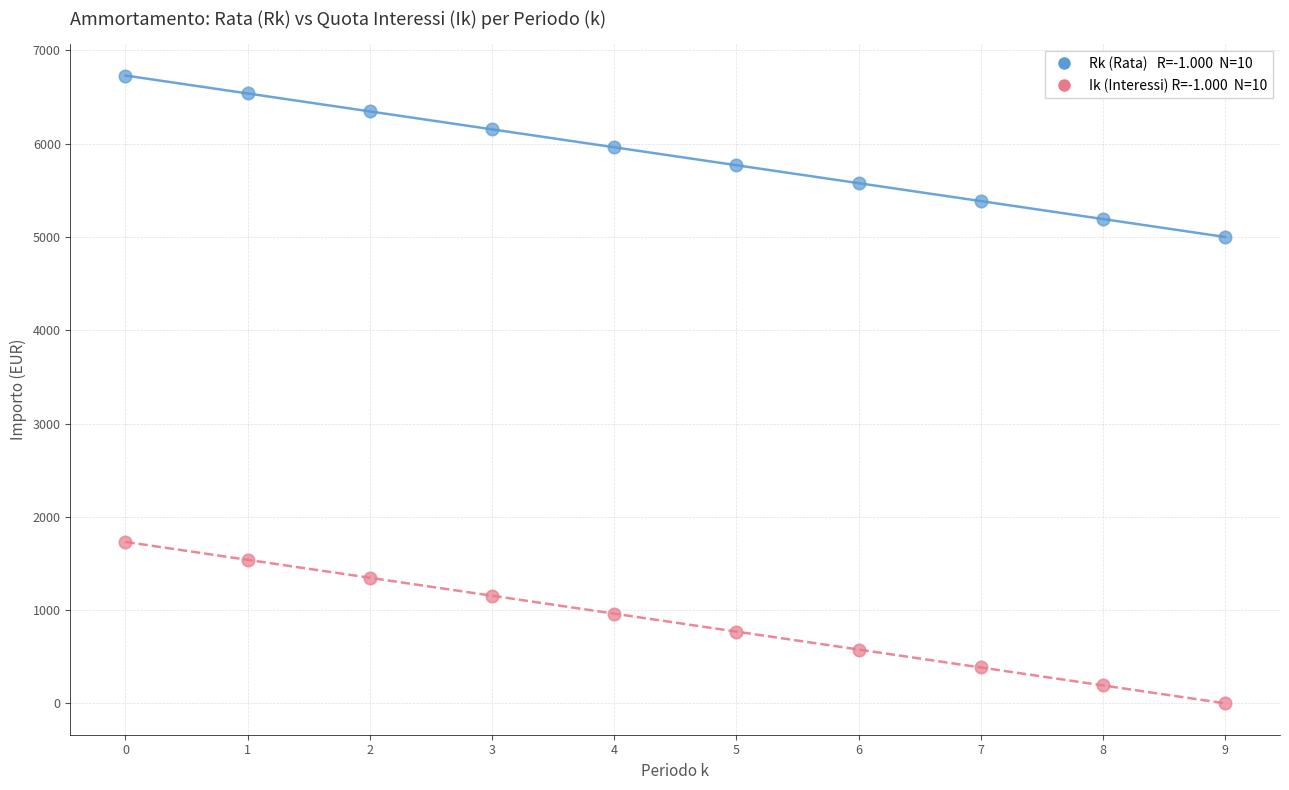

Across all data points, what is the range of Y values (max minus min)?

6730.8